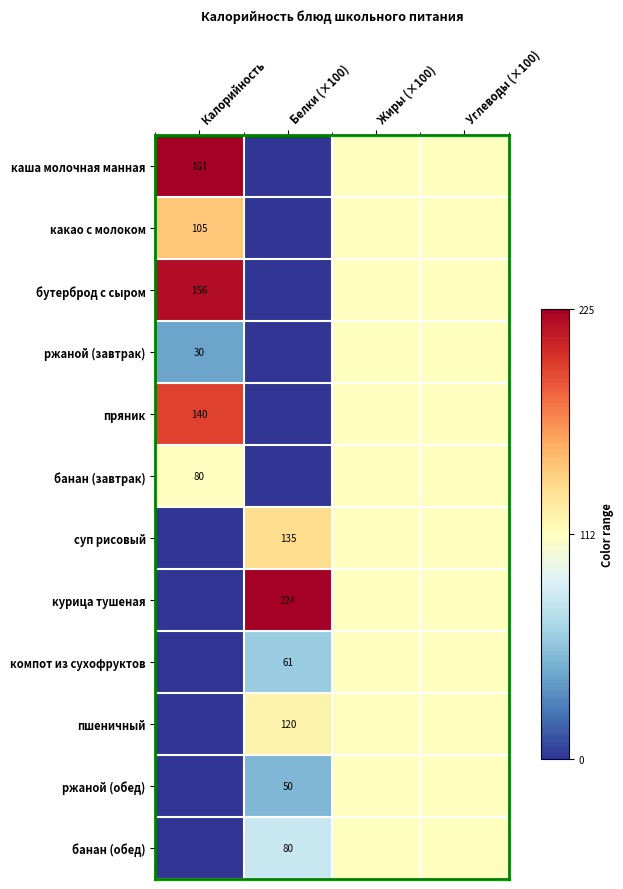

Is it true that пряник equals 89.8 at Калорийность?

False